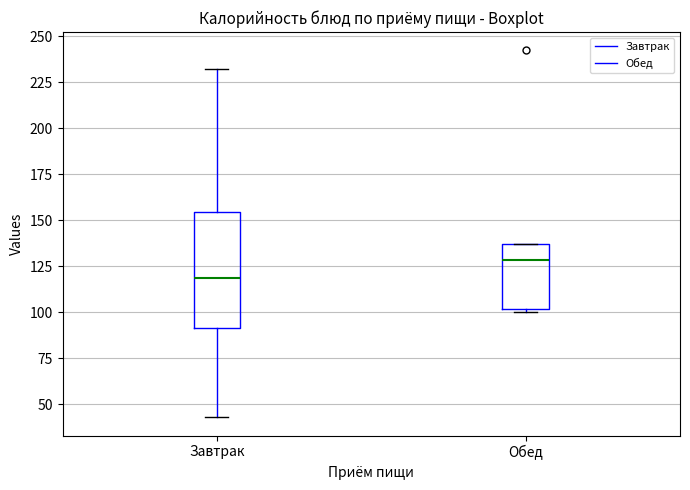

Reading left to right, transcribe this box plot: for each box, give where its median line is, the range the box spans, and where its two whiskers end, as read against the y-axis. The values are not printed on the chart, so give them approximately, as read against the axis.

Завтрак: median 120, box 90 to 155, whiskers 45 to 230
Обед: median 130, box 100 to 135, whiskers 100 (just below the box's lower edge) to 135